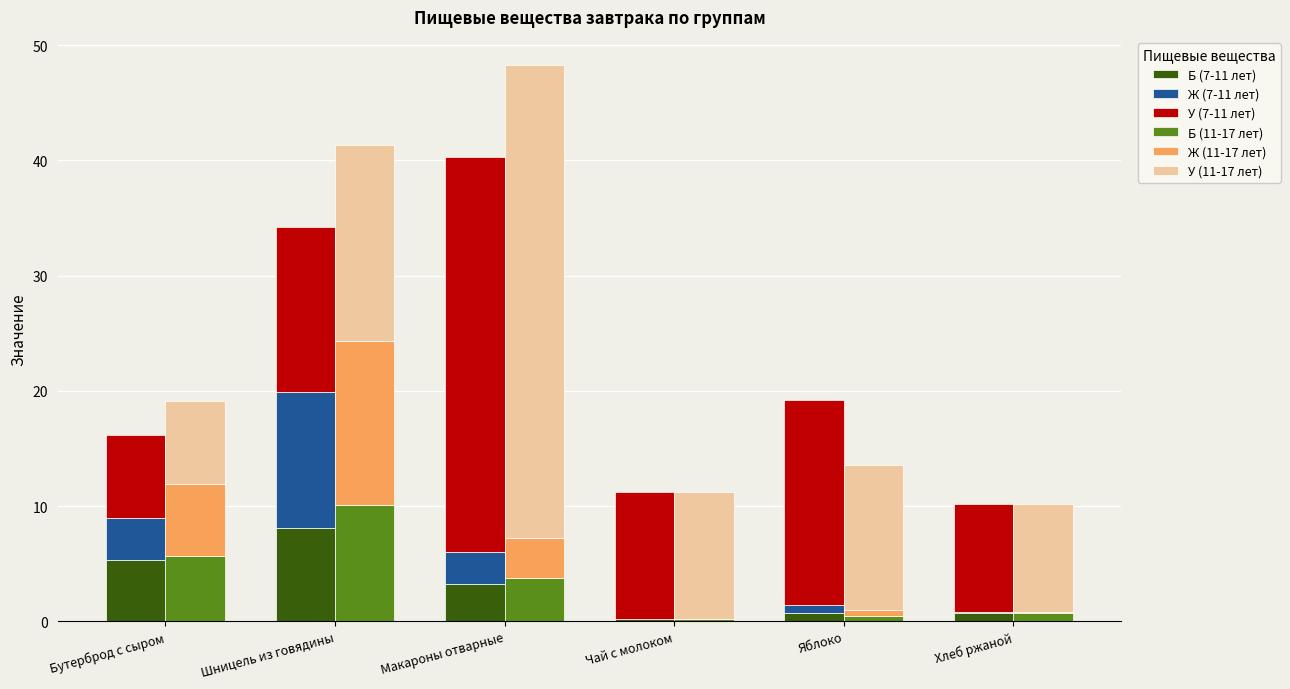

What is the label of the 6th bar from the left?

Хлеб ржаной